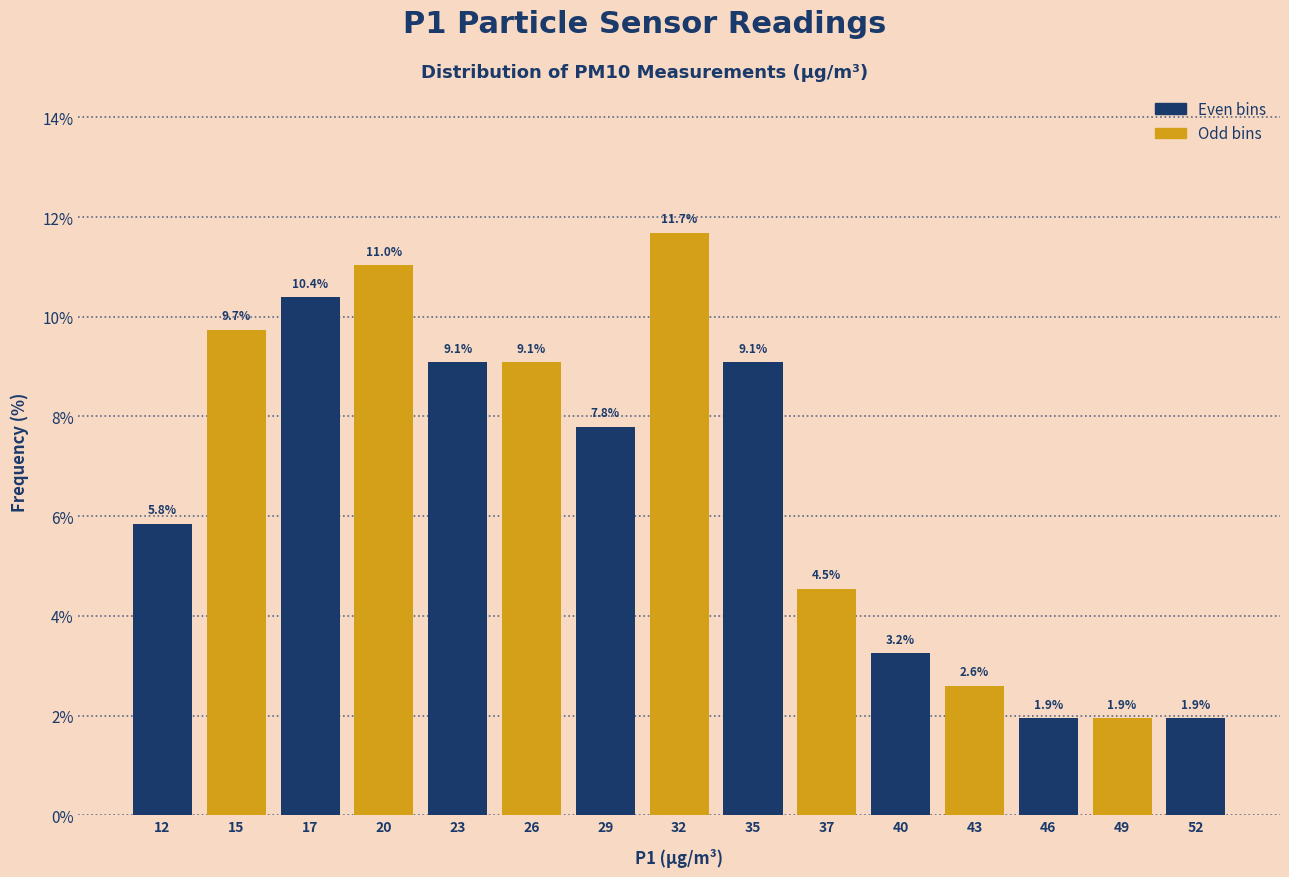

Reading left to right, list every bar in this chart as the range it spans on the x-axis followed by its height. The bar edges are not printed on the chart, so give them approximately, as read against the axis.

10.5 to 13.0: 5.8
13.0 to 16.0: 9.7
16.0 to 19.0: 10.4
19.0 to 21.5: 11.0
21.5 to 24.5: 9.1
24.5 to 27.5: 9.1
27.5 to 30.5: 7.8
30.5 to 33.0: 11.7
33.0 to 36.0: 9.1
36.0 to 39.0: 4.5
39.0 to 41.5: 3.2
41.5 to 44.5: 2.6
44.5 to 47.5: 1.9
47.5 to 50.0: 1.9
50.0 to 53.0: 1.9